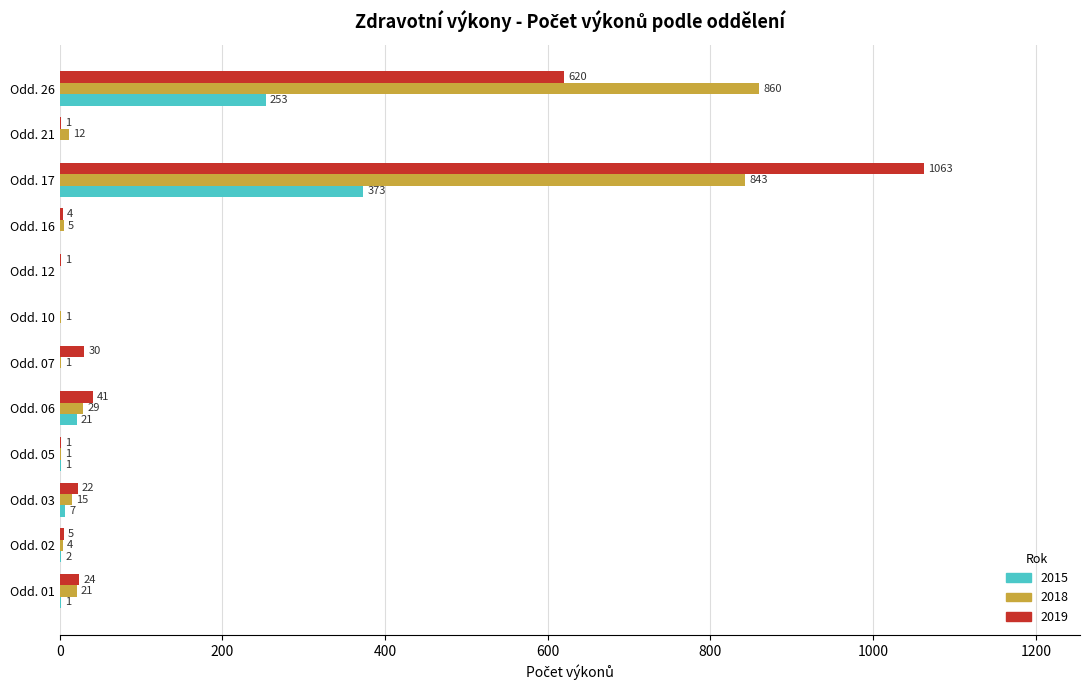

Which series has the largest range (max minus min)?

2019